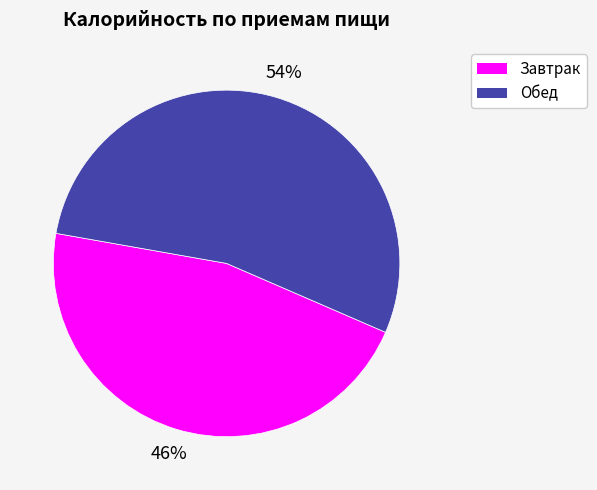

To the nearest percent, what is the average slice percentage?

50%